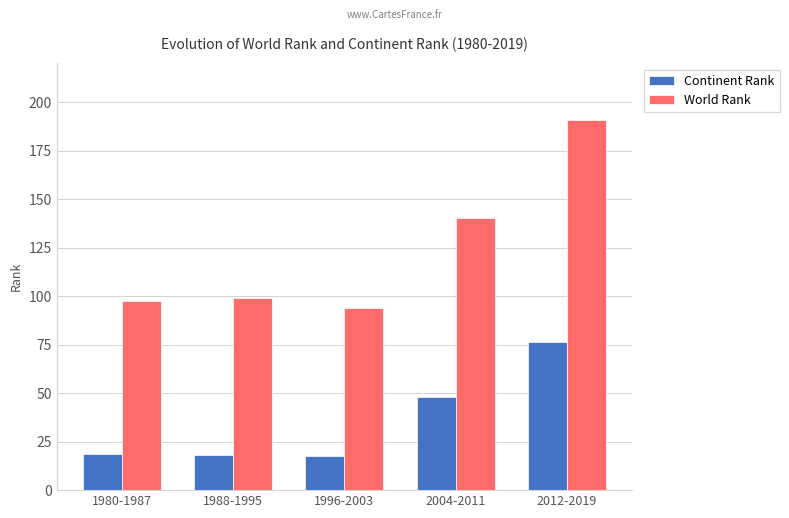

Rank the series by their maximum value, from lowest to highest.

Continent Rank, World Rank